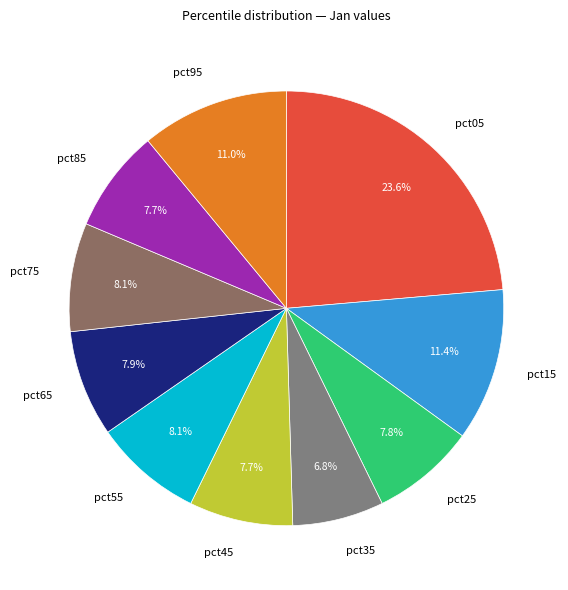

Does any single category account for the majority?

No